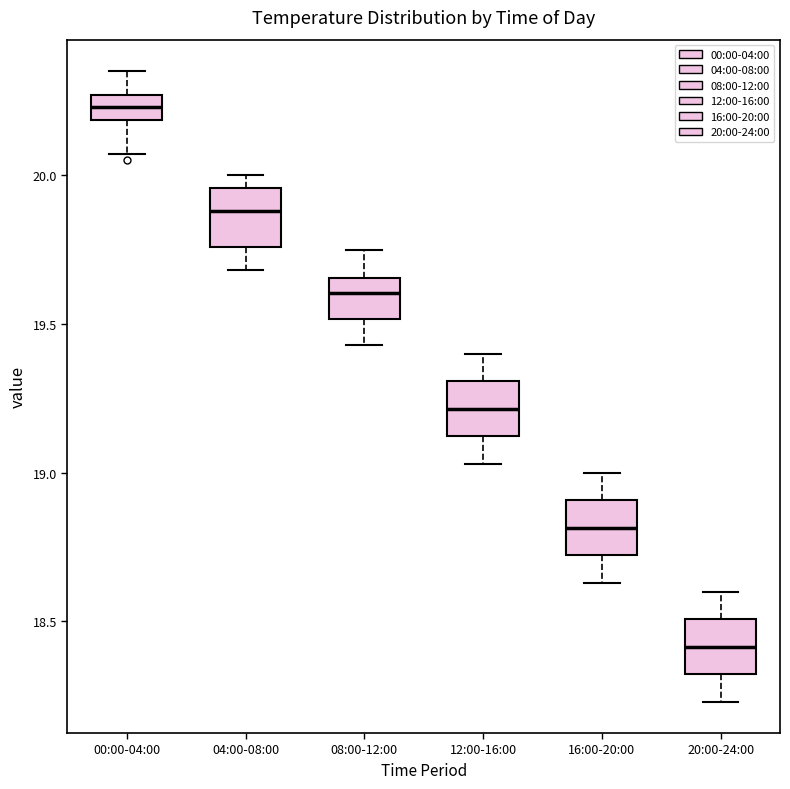

Reading left to right, read every box against the y-axis: the position of its median line, the range the box covers, and the ends of its whiskers. The values are not printed on the chart, so give them approximately, as read against the axis.

00:00-04:00: median 20.25 (inside the box), box 20.20 to 20.25, whiskers 20.05 to 20.35
04:00-08:00: median 19.90, box 19.75 to 19.95, whiskers 19.70 to 20.00
08:00-12:00: median 19.60, box 19.50 to 19.65, whiskers 19.45 to 19.75
12:00-16:00: median 19.20, box 19.10 to 19.30, whiskers 19.05 to 19.40
16:00-20:00: median 18.80, box 18.70 to 18.90, whiskers 18.65 to 19.00
20:00-24:00: median 18.40, box 18.30 to 18.50, whiskers 18.25 to 18.60